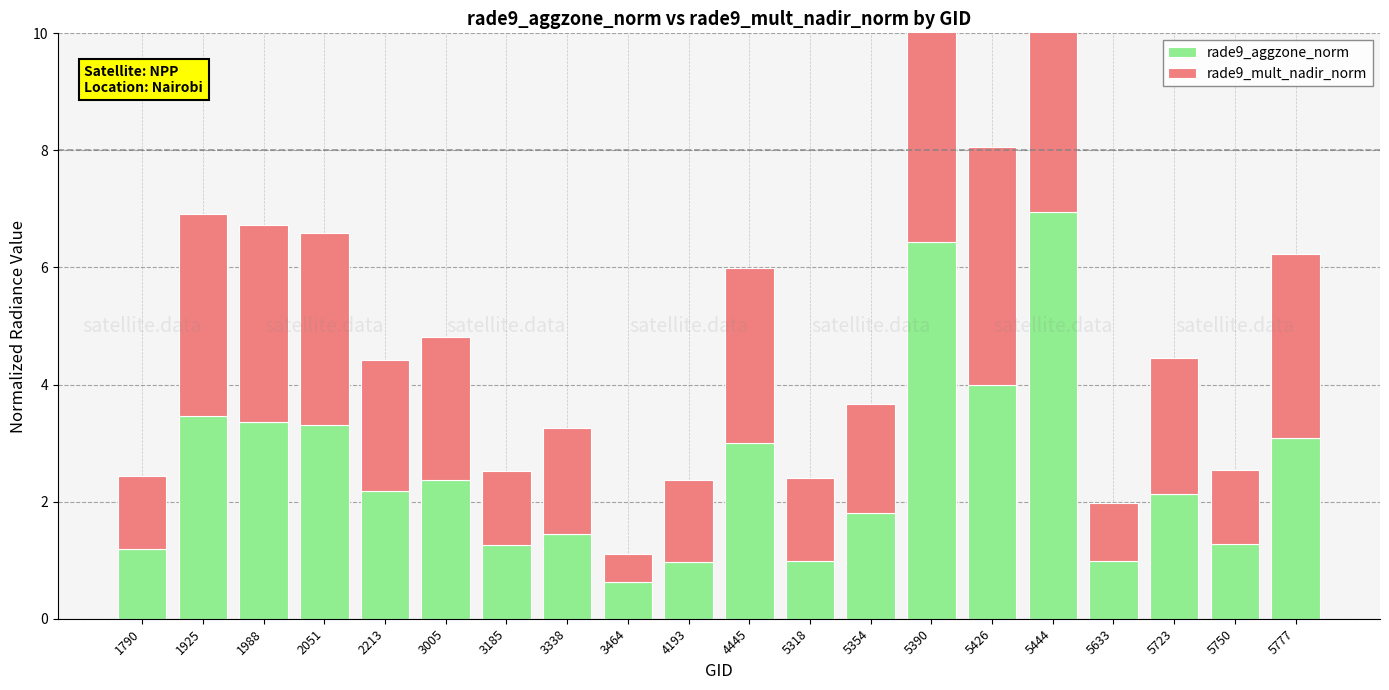

What is the difference between the maximum and minimum values in the rade9_aggzone_norm series?

6.3